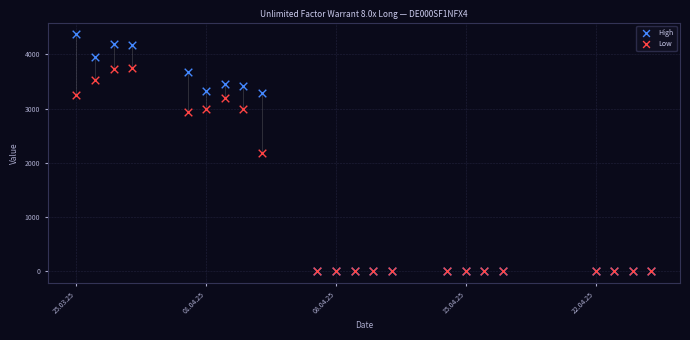

In the Low series, what Y value is closest to 1877?

2185.0